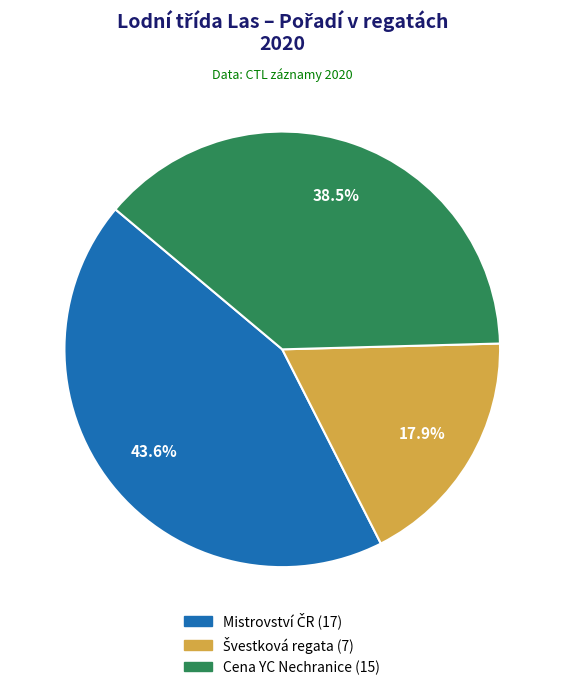

Does any single category account for the majority?

No